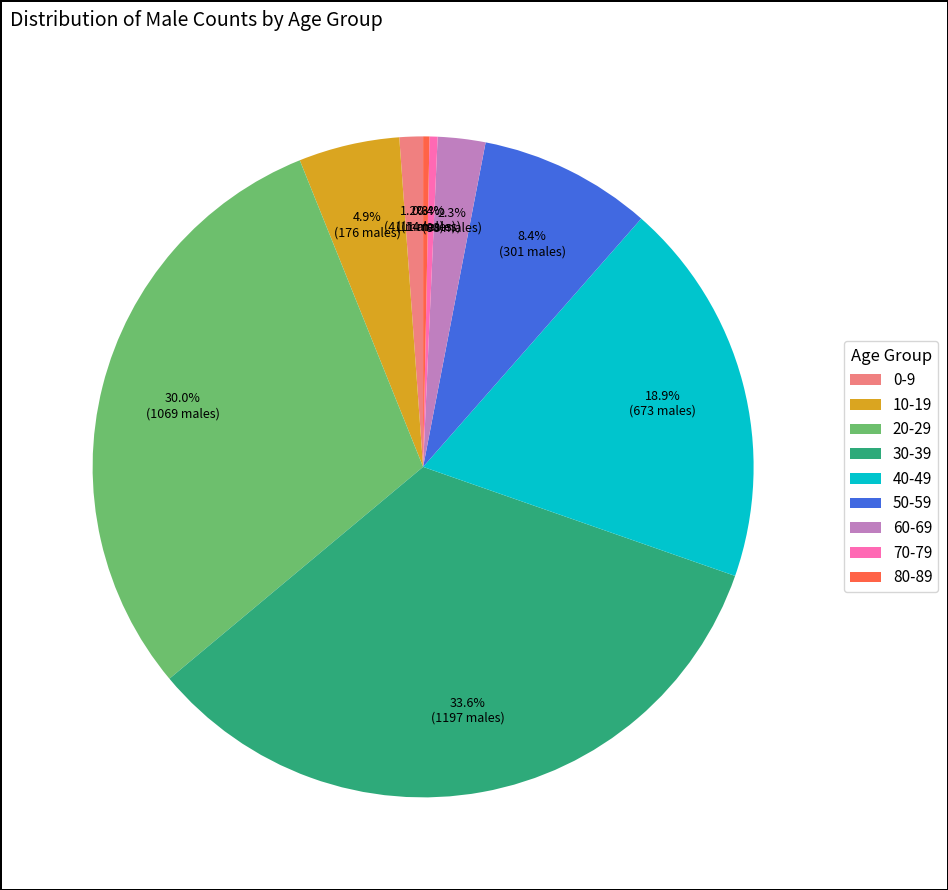

Between 80-89 and 0-9, which is larger?

0-9